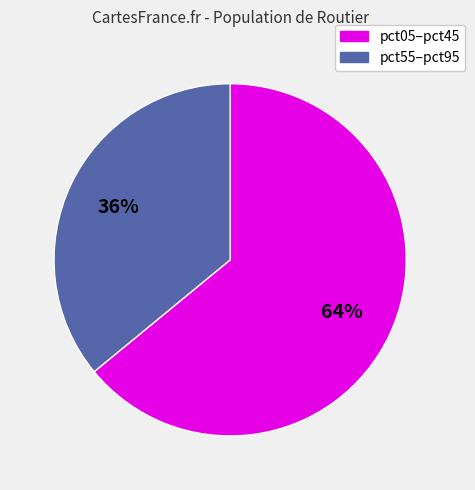

To the nearest percent, what is the average slice percentage?

50%